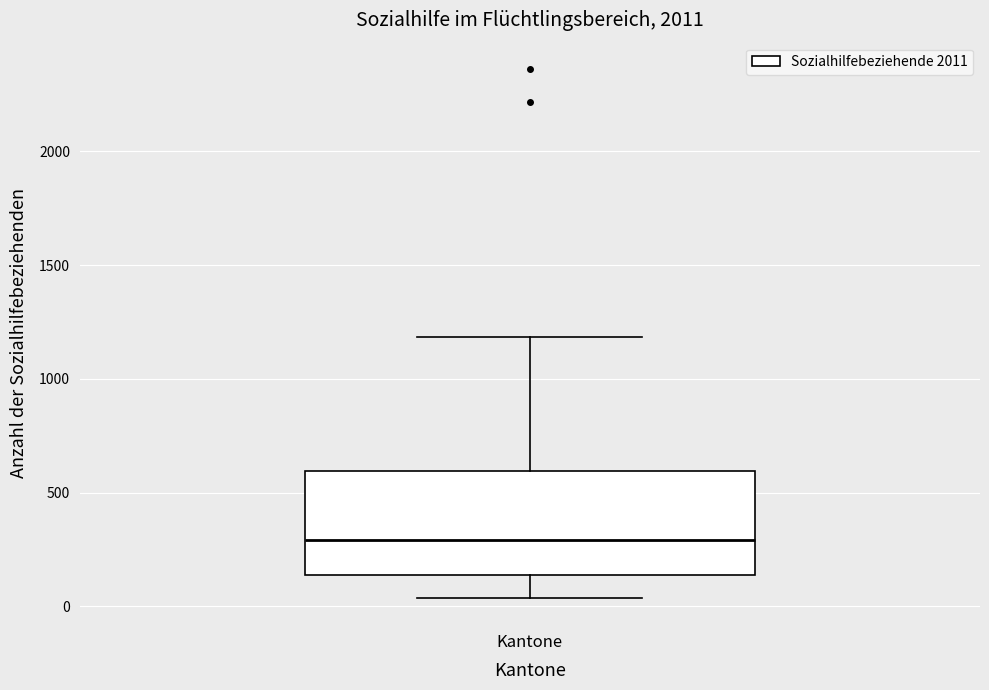

Where is the upper edge of the box for Kantone on the y-axis? The values are not printed on the chart, so give them approximately, as read against the axis.

600